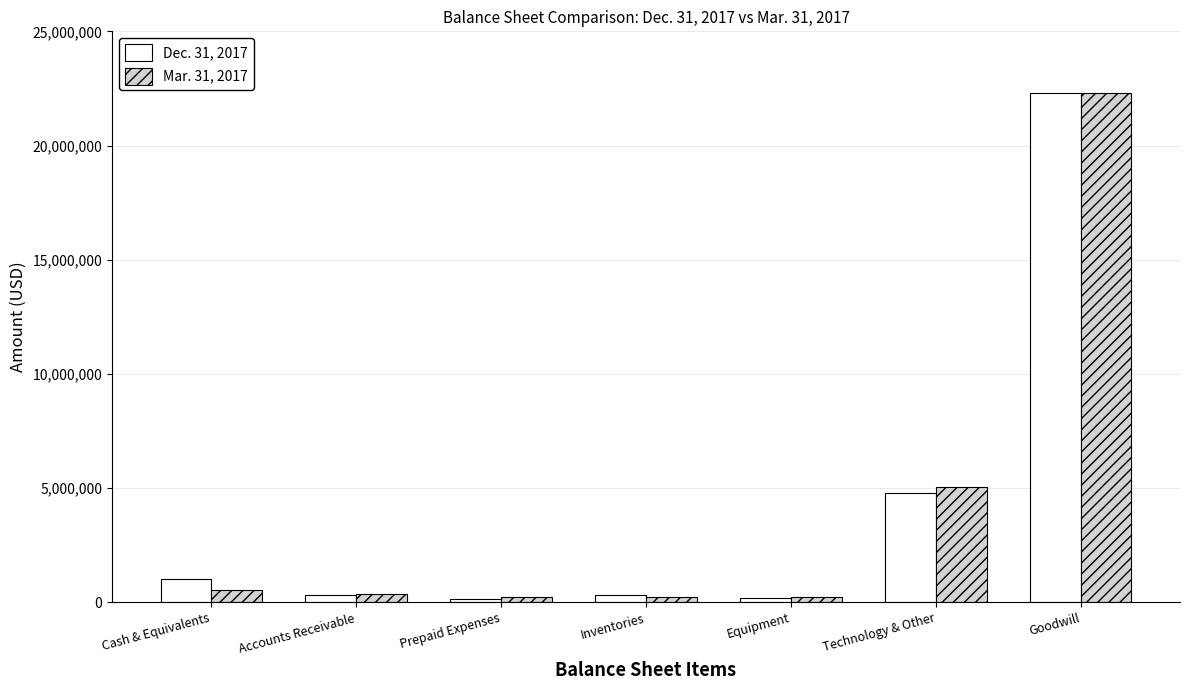

What is the sum of the Mar. 31, 2017 values at Prepaid Expenses and Equipment?

455468